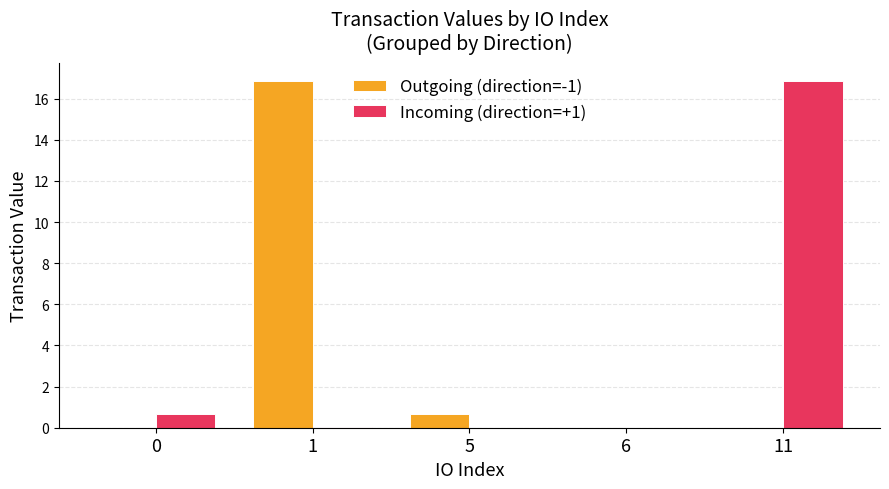

Is it true that Incoming (direction=+1) equals 6.1 at 6?

False